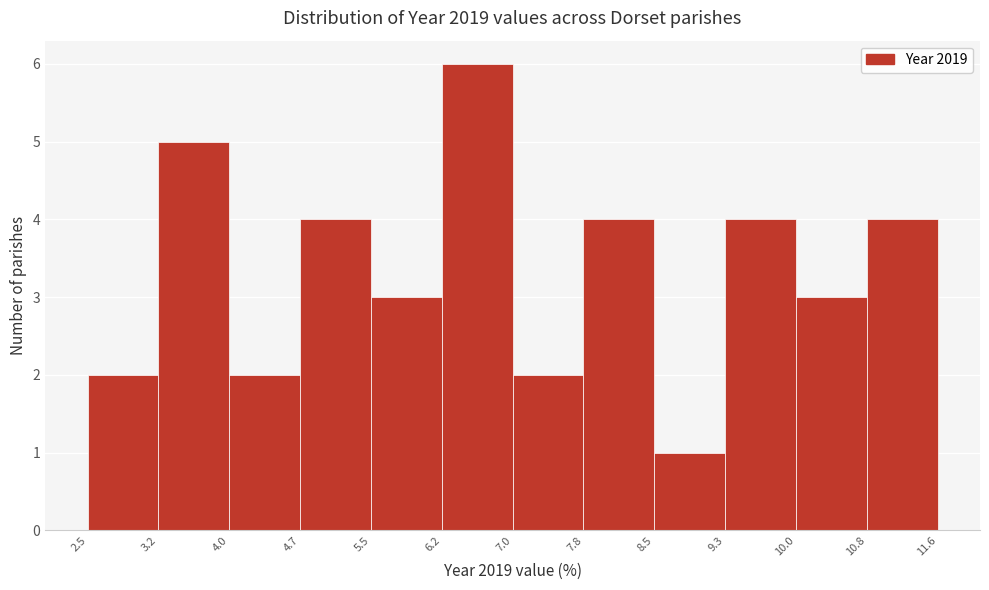

What is the height of the bar covering 2.5 to 3.2 on the x-axis? The values are not printed on the chart, so give them approximately, as read against the axis.

2